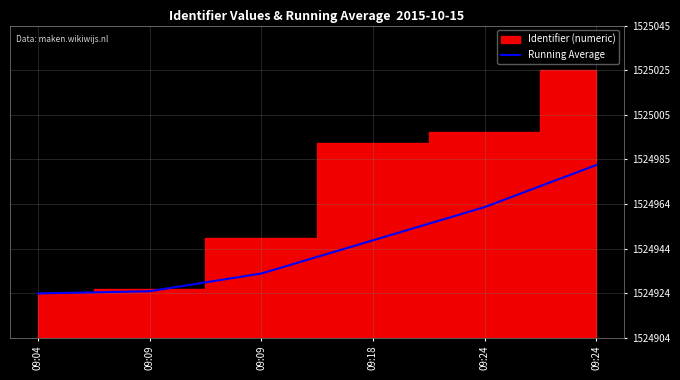

What is the sum of the values at 09:04 and 09:09?

3049849